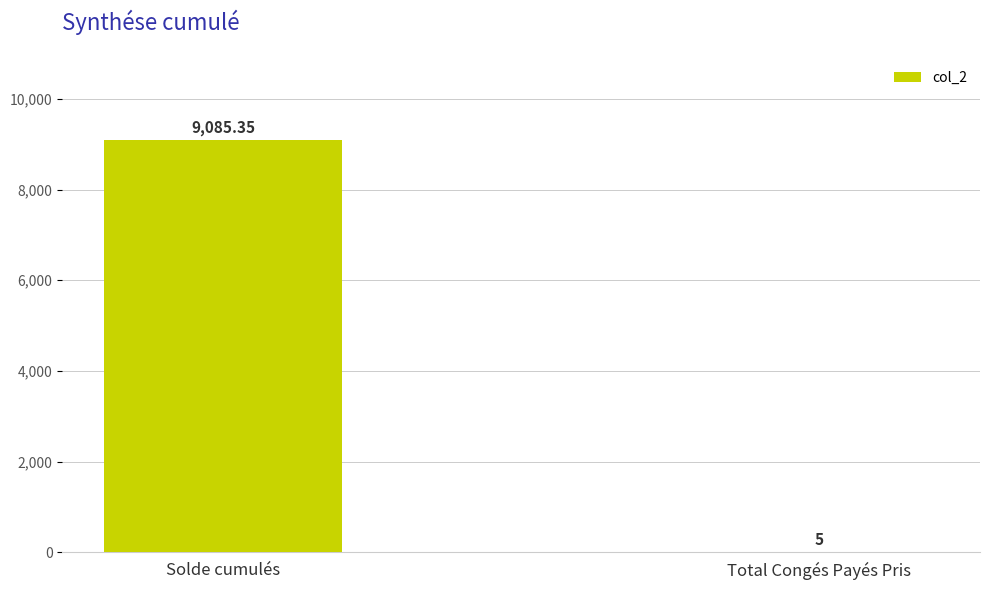

What is the average value?

4545.2